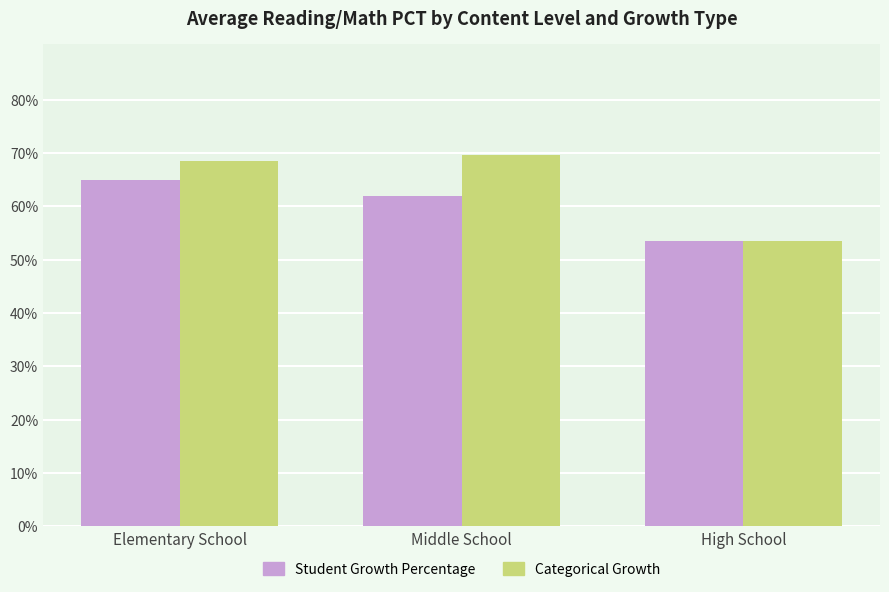

Reading left to right, extract all data points from this chart.

Student Growth Percentage: Elementary School=65.0	Middle School=61.9	High School=53.4
Categorical Growth: Elementary School=68.5	Middle School=69.6	High School=53.4